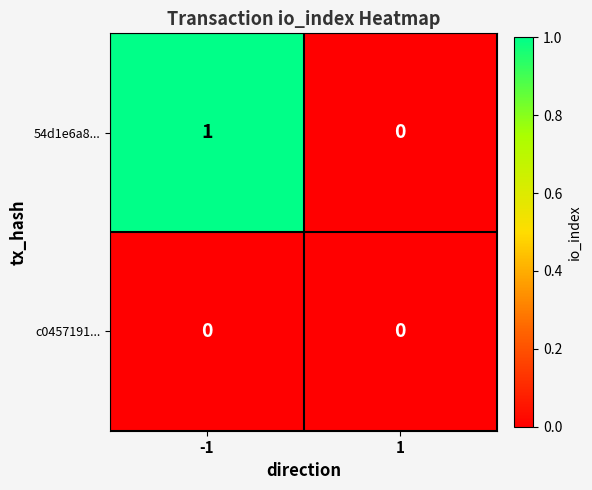

True or false: 54d1e6a8... has a value of 1 at -1.

True